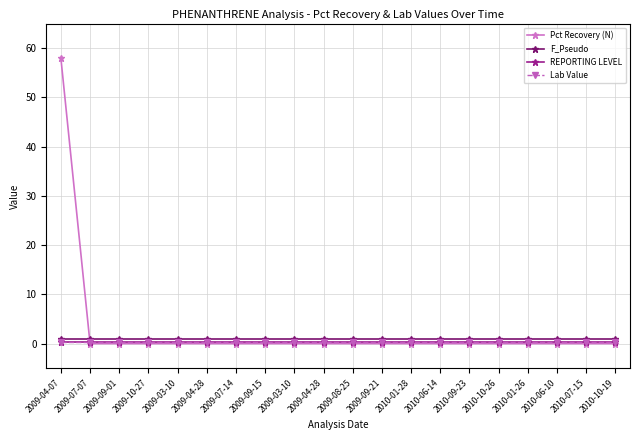

Does the chart have visible grid lines?

Yes